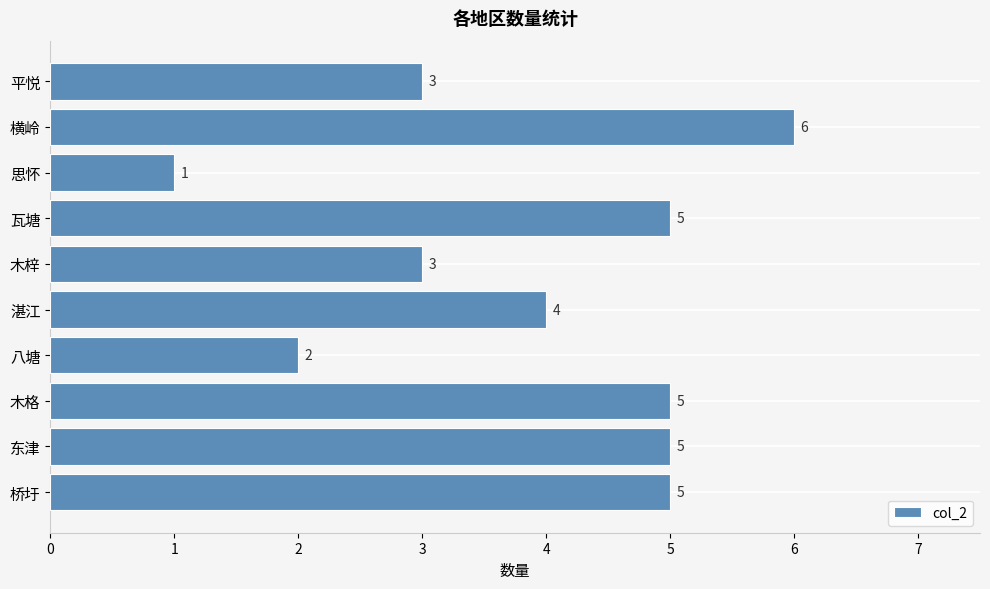

Count the values in the range 3 to 5.

7